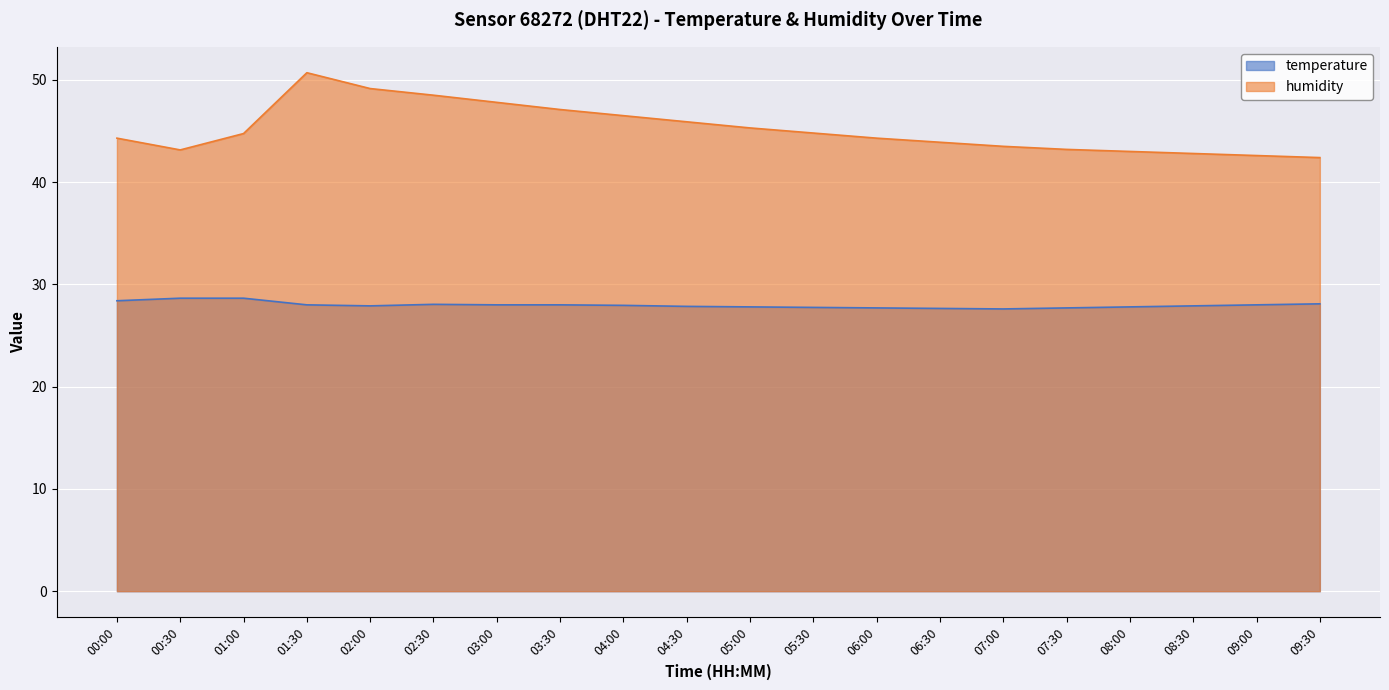

Where is the first local maximum for humidity?

01:30